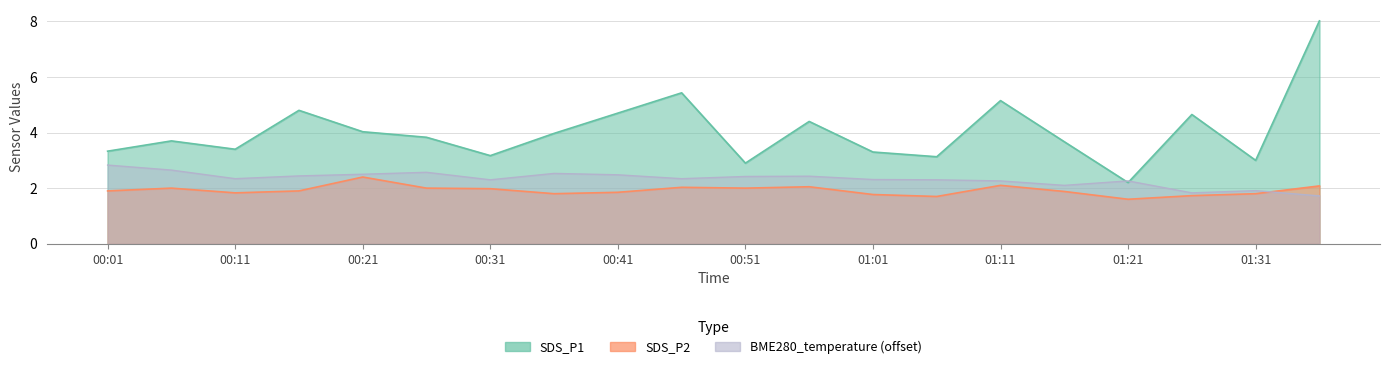

At how many categories does at least one series exceed 7?

1